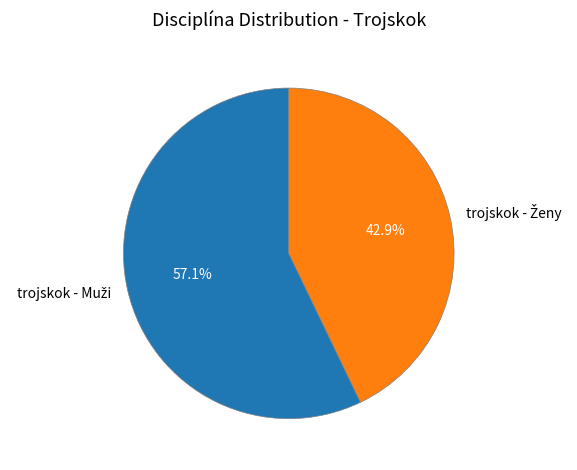

Is there a majority slice in this chart?

Yes